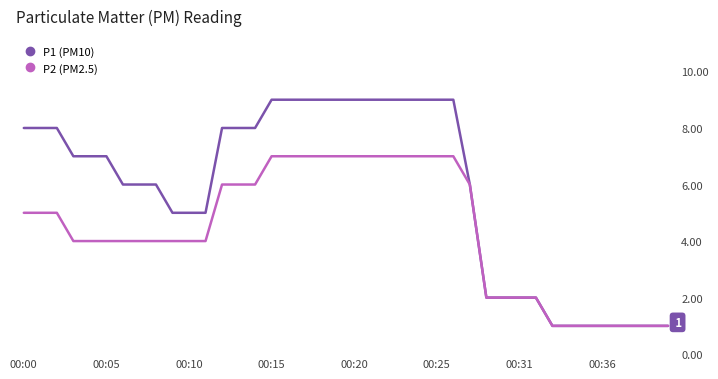

What are all the series names shown in the legend?

P1 (PM10), P2 (PM2.5)